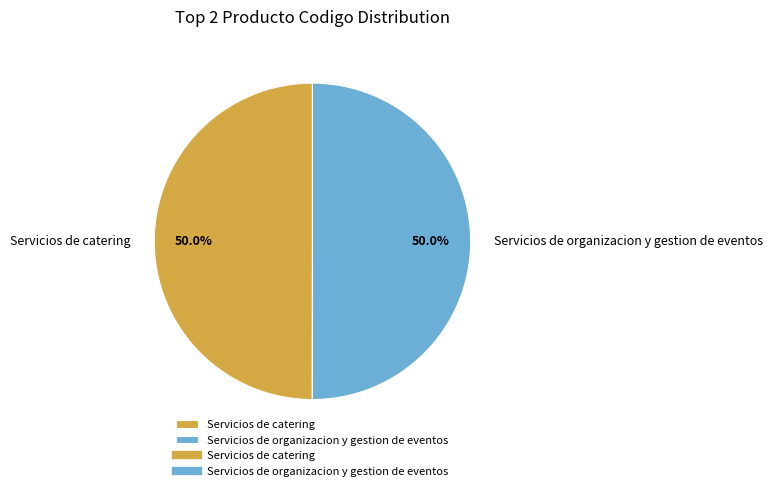

What percentage is NOT represented by Servicios de catering?

50.0%